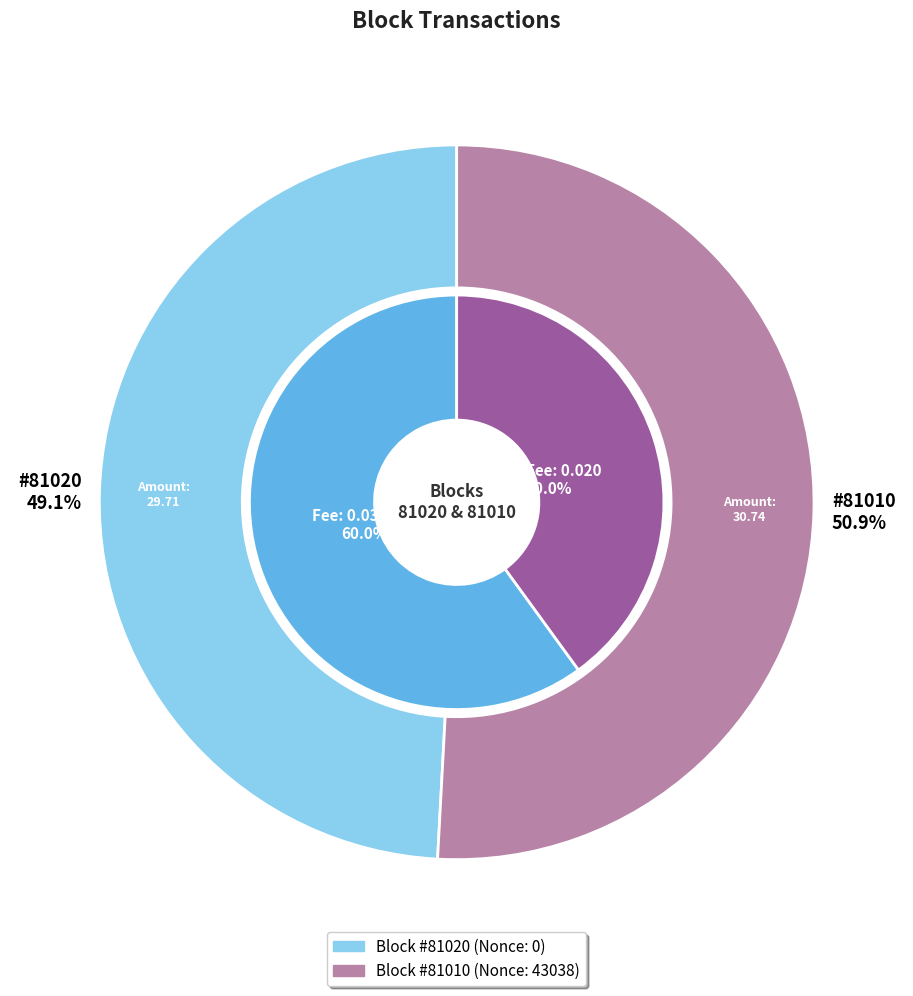

To the nearest percent, what is the average slice percentage?

50%